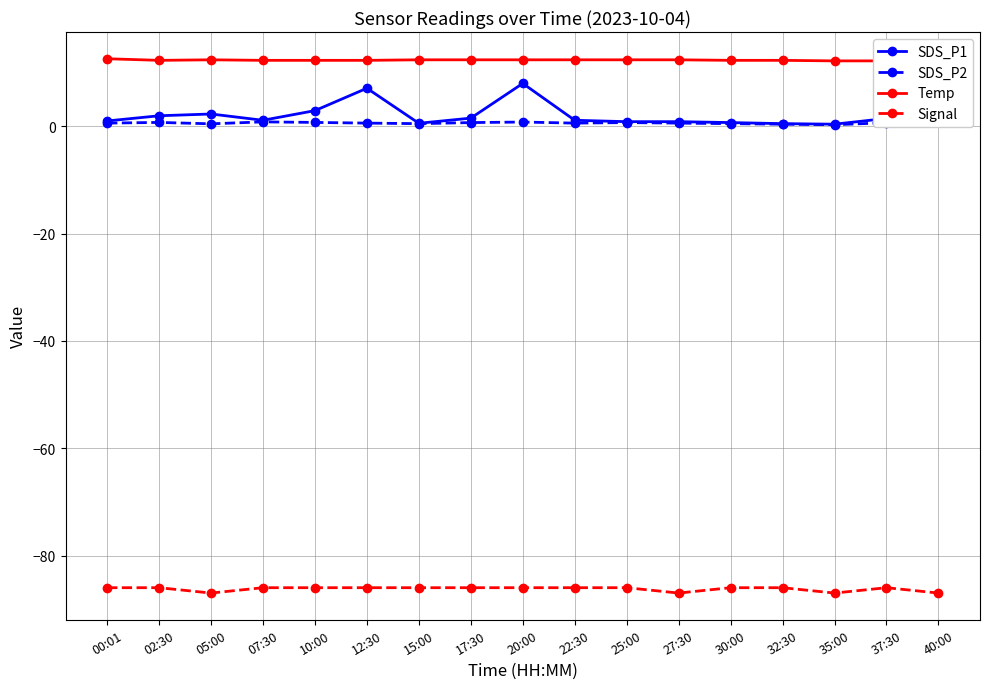

Reading right to left, list all the values displayed in this chart.

SDS_P1: 40:00=7.7	37:30=1.5	35:00=0.4	32:30=0.5	30:00=0.7	27:30=0.9	25:00=0.9	22:30=1.1	20:00=8.0	17:30=1.5	15:00=0.6	12:30=7.1	10:00=2.9	07:30=1.1	05:00=2.3	02:30=2.0	00:01=1.0
SDS_P2: 40:00=0.8	37:30=0.7	35:00=0.3	32:30=0.4	30:00=0.5	27:30=0.6	25:00=0.7	22:30=0.6	20:00=0.8	17:30=0.7	15:00=0.5	12:30=0.6	10:00=0.7	07:30=0.8	05:00=0.5	02:30=0.7	00:01=0.6
Temp: 40:00=12.2	37:30=12.2	35:00=12.2	32:30=12.3	30:00=12.3	27:30=12.4	25:00=12.4	22:30=12.4	20:00=12.4	17:30=12.4	15:00=12.4	12:30=12.3	10:00=12.3	07:30=12.3	05:00=12.4	02:30=12.3	00:01=12.6
Signal: 40:00=-87.0	37:30=-86.0	35:00=-87.0	32:30=-86.0	30:00=-86.0	27:30=-87.0	25:00=-86.0	22:30=-86.0	20:00=-86.0	17:30=-86.0	15:00=-86.0	12:30=-86.0	10:00=-86.0	07:30=-86.0	05:00=-87.0	02:30=-86.0	00:01=-86.0